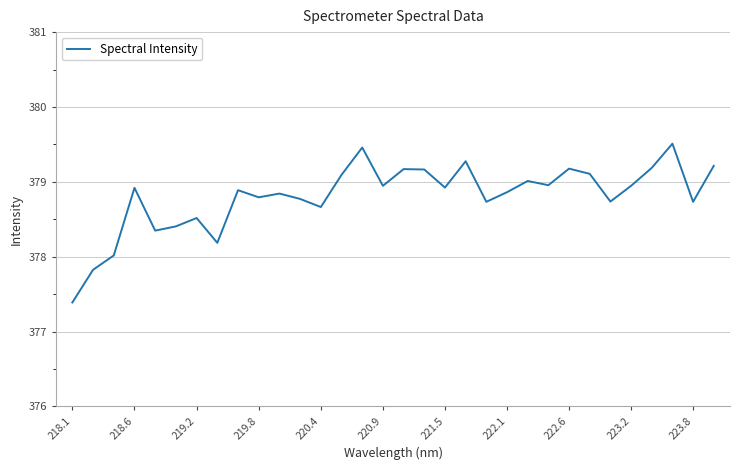

What is the sum of all values?

12121.8